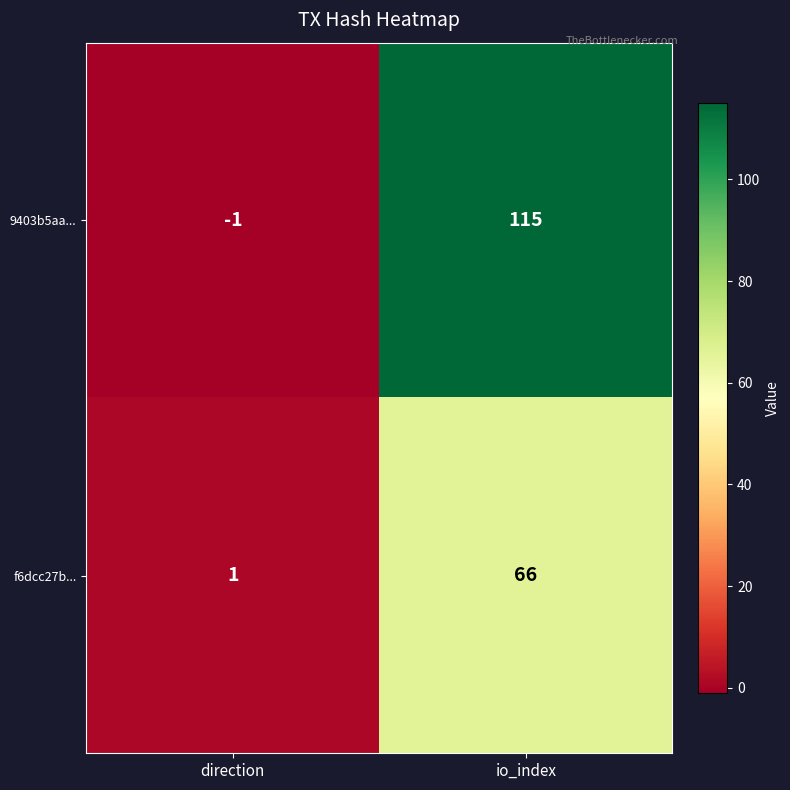

Is it true that f6dcc27b... equals 1 at direction?

True